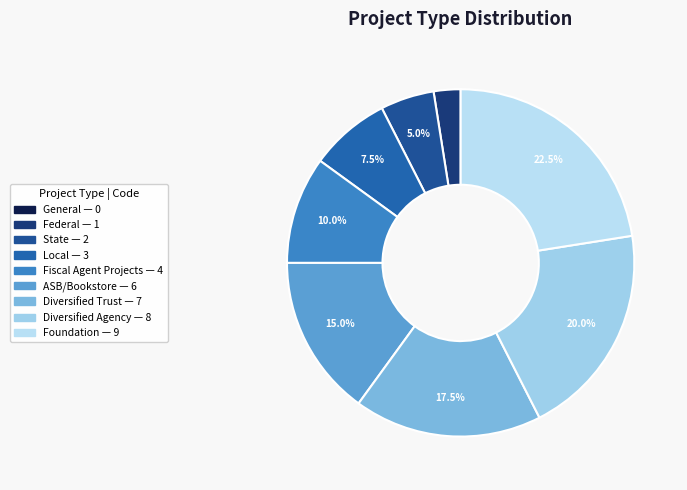

What percentage is NOT represented by Local?

92.5%